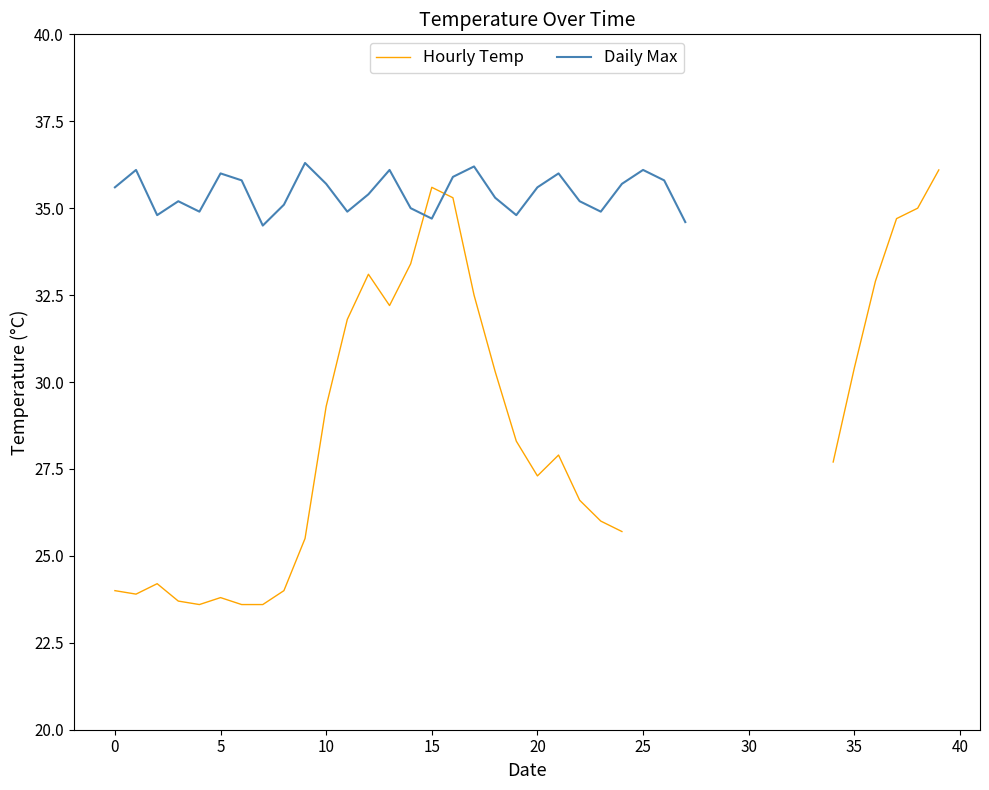

What is the maximum value for Daily Max?

36.3